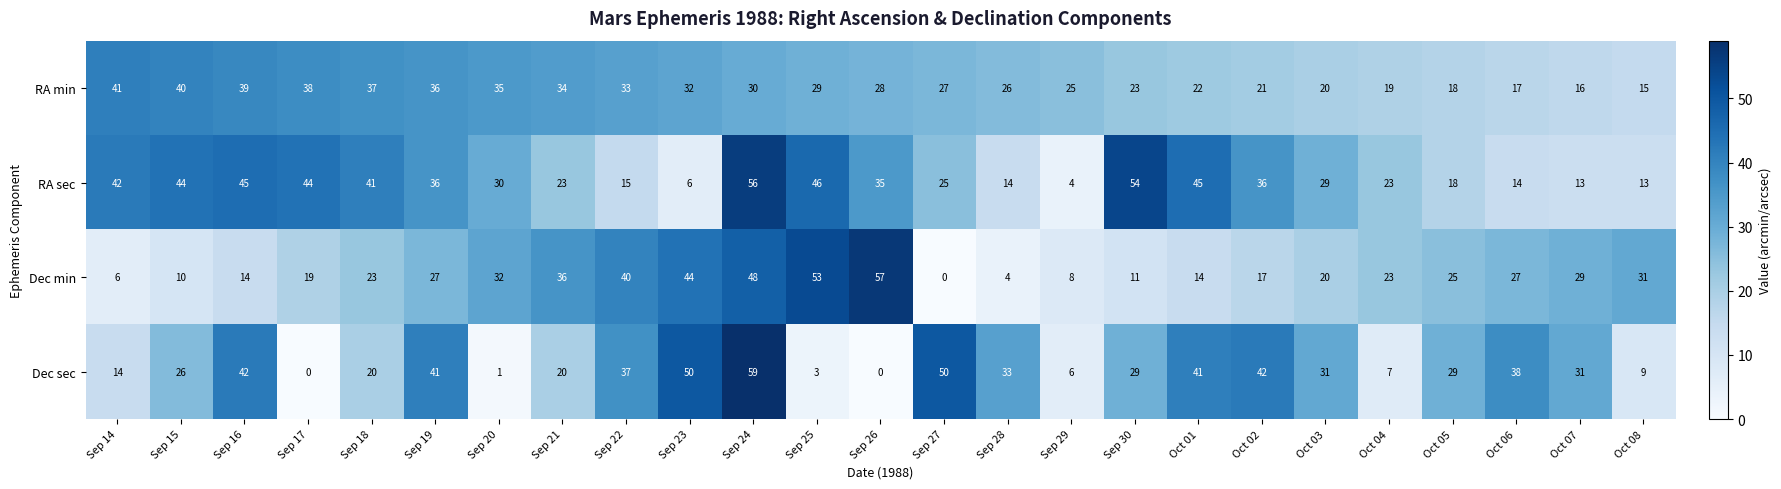

Is it true that RA sec equals 75 at Sep 30?

False